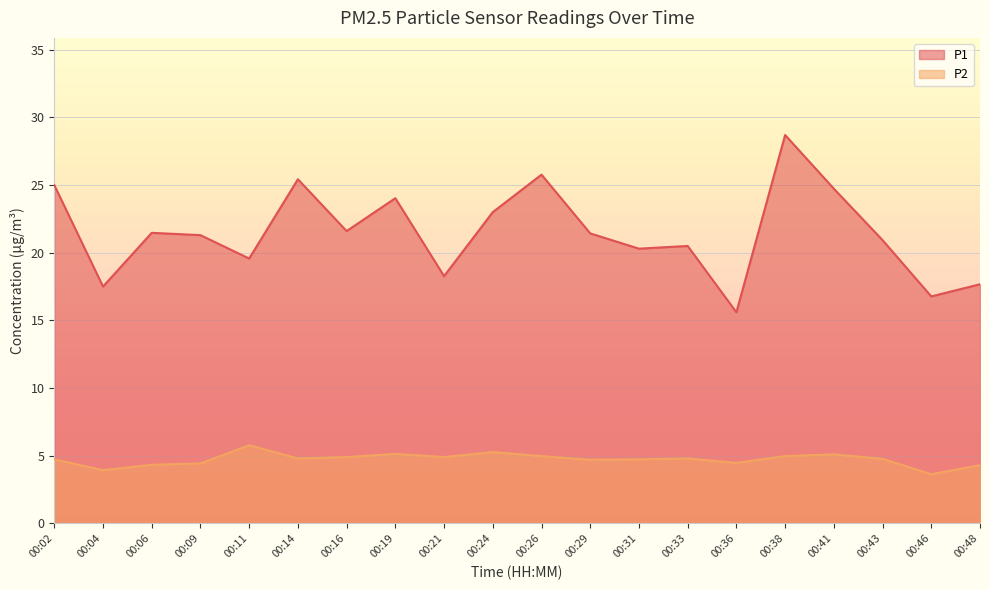

In P1, how many points are lower than both neighbors (excluding endpoints)?

7